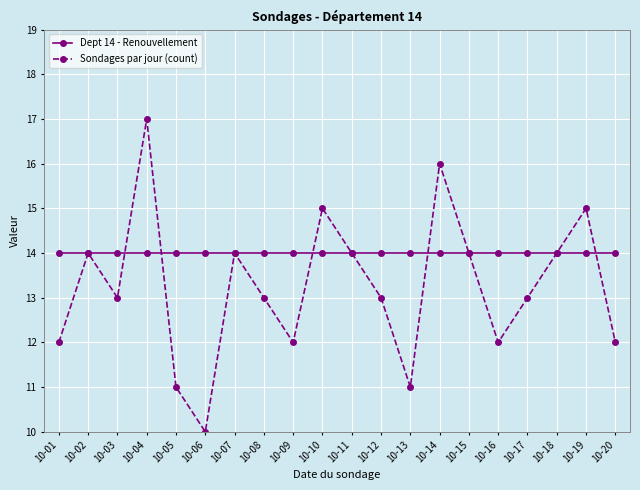

What is the maximum value for Sondages par jour (count)?

17